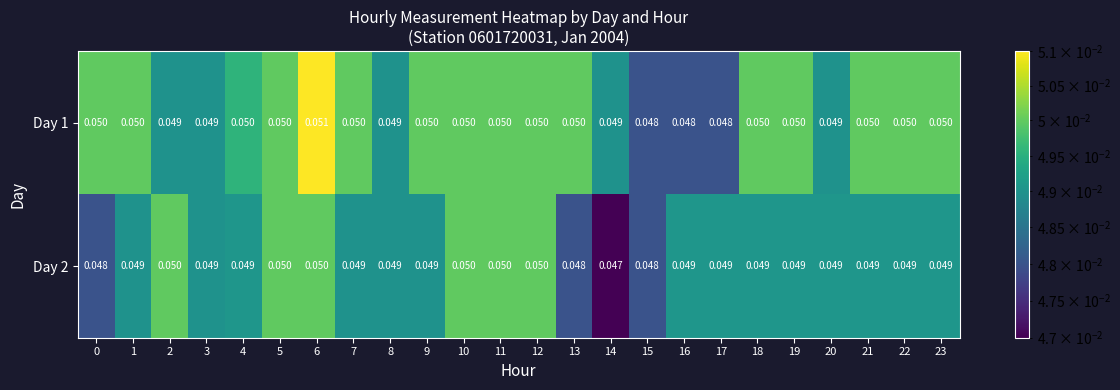

How many series are shown in this chart?

2